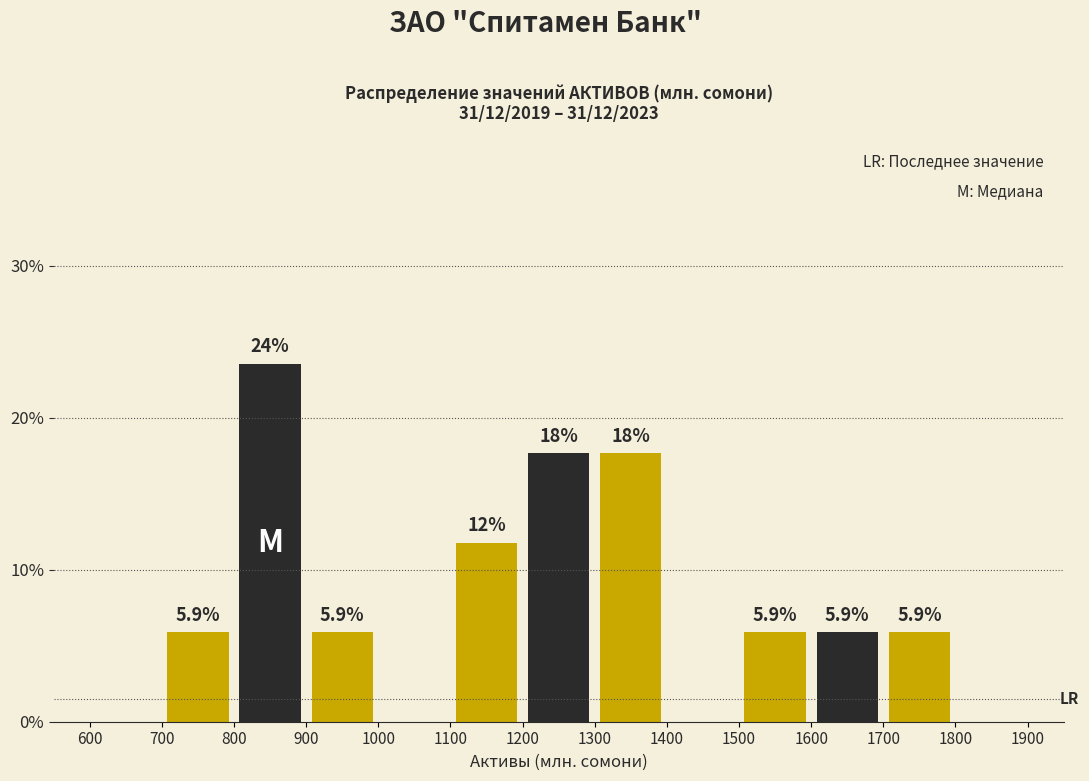

Which range on the x-axis has the tallest bar?

800 to 900